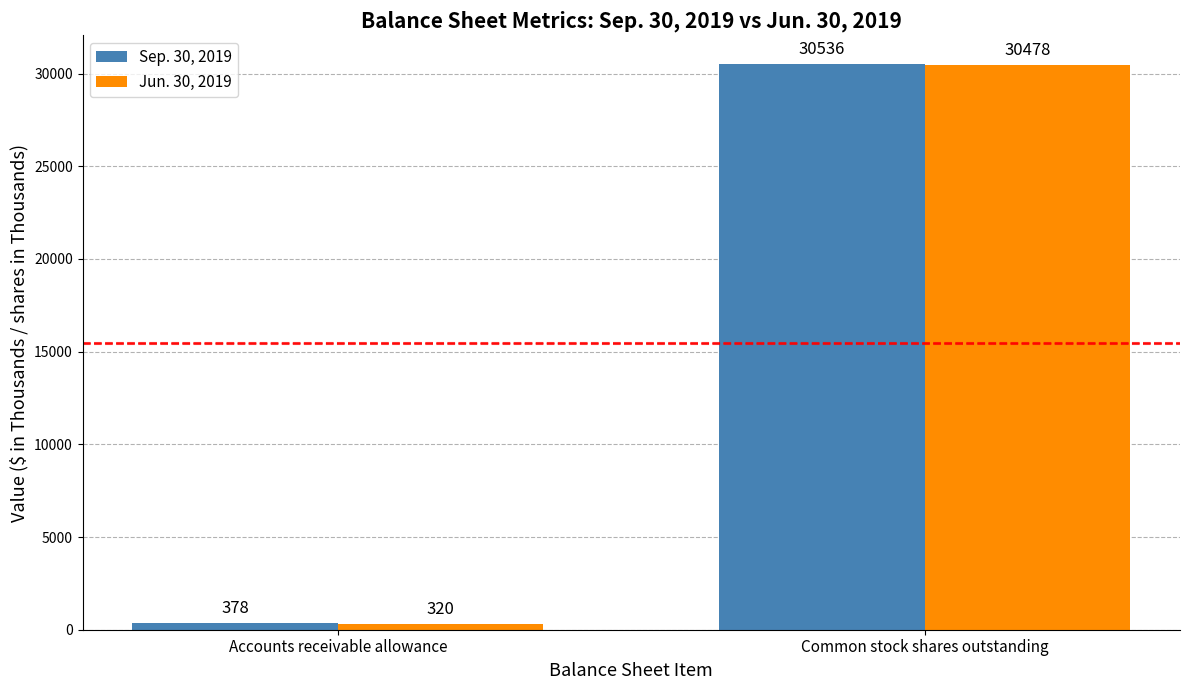

What is the spread (max minus min) of values at Accounts receivable allowance?

58